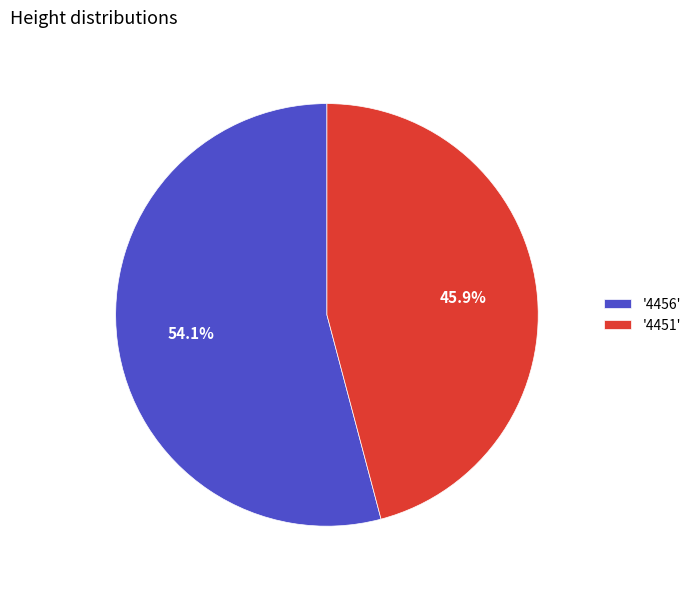

What is the smallest slice in the pie chart?

'4451'